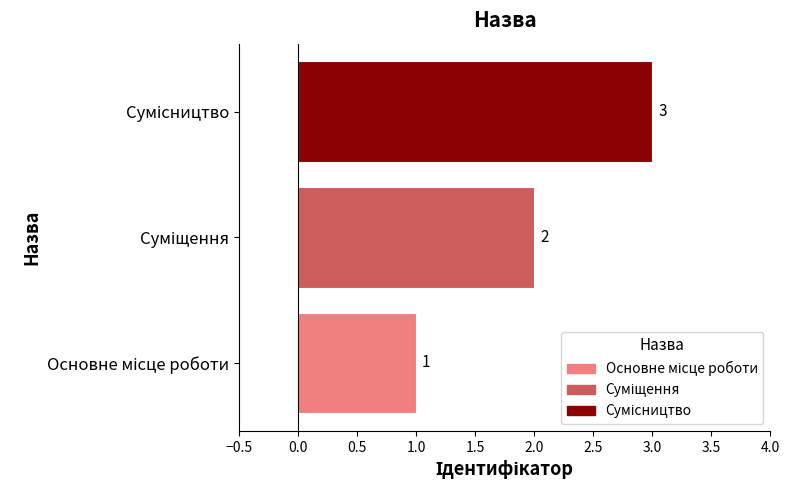

Are the bars grouped side by side (vs. stacked)?

No